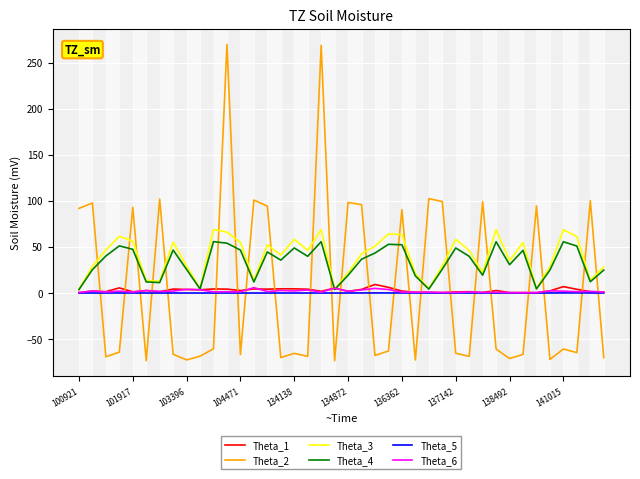

Which series has the widest spread of values?

Theta_2